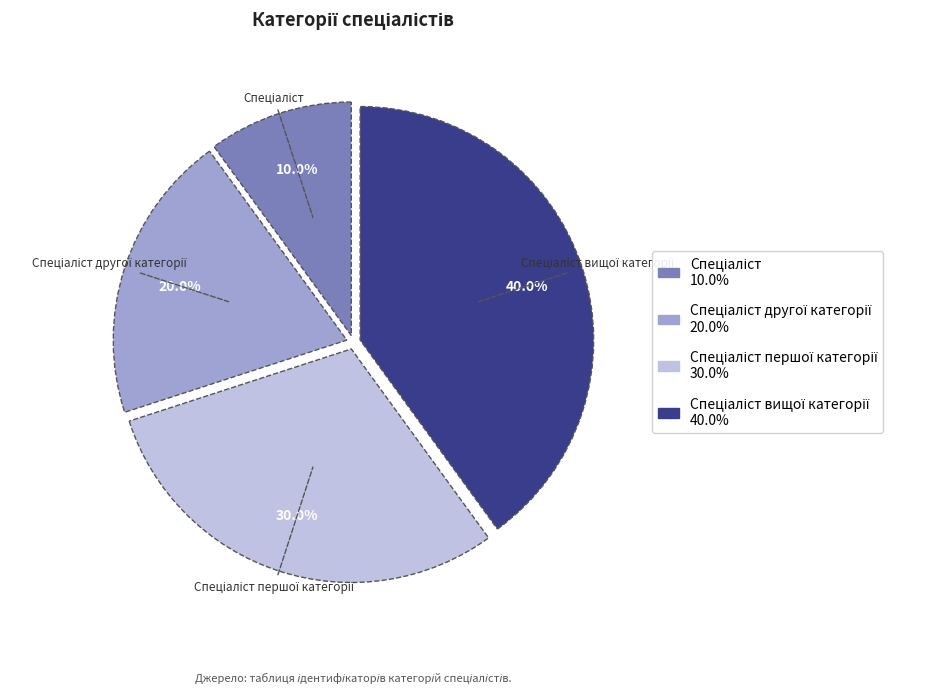

Is there any slice that represents more than half of the pie?

No